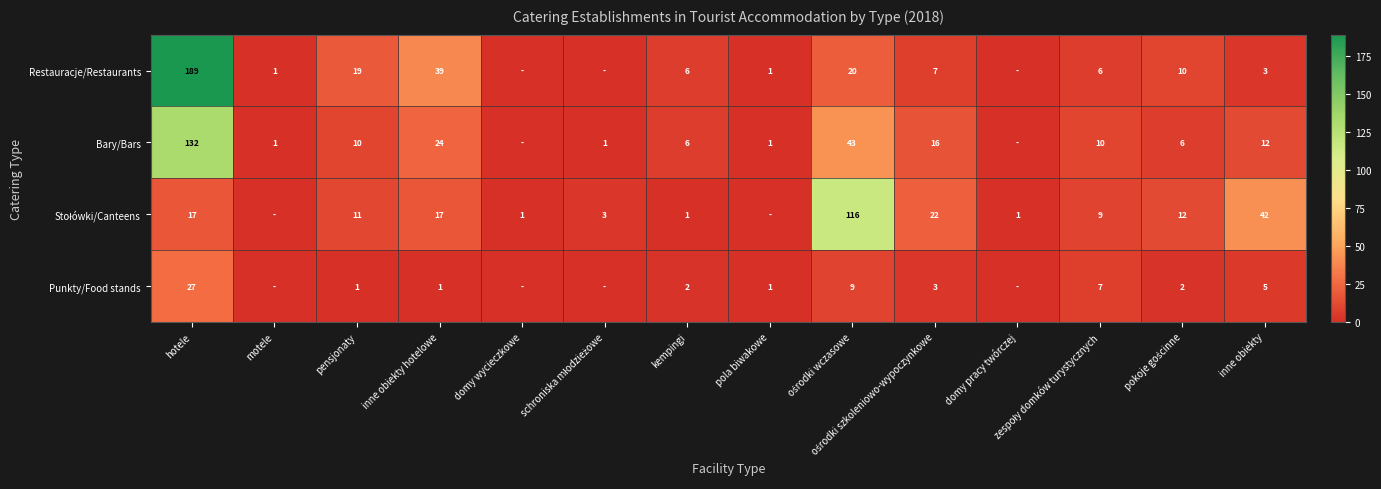

What is the spread (max minus min) of values at inne obiekty hotelowe?

38